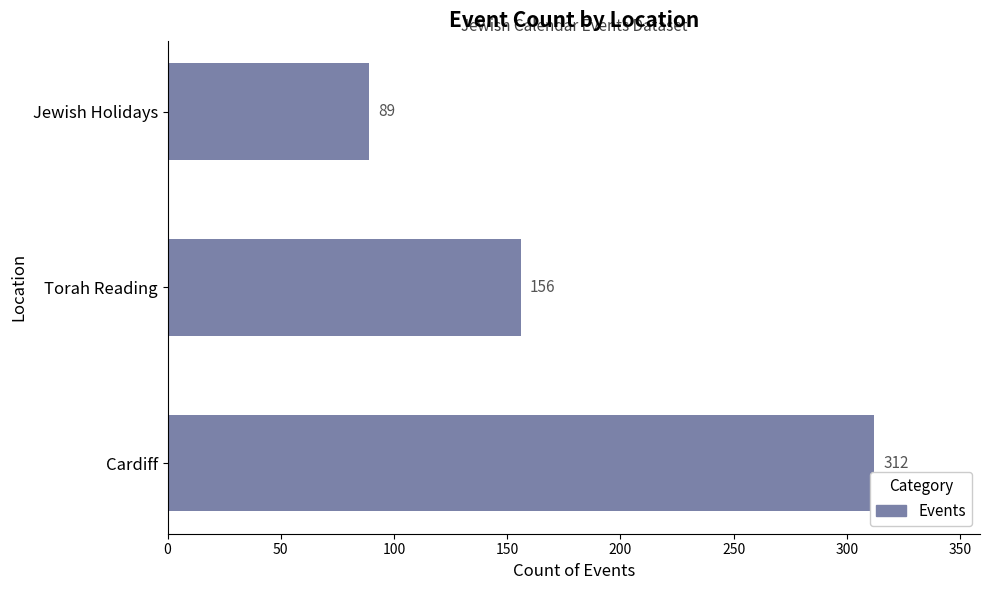

What is the ratio of the value at Jewish Holidays to the value at Cardiff?

0.3